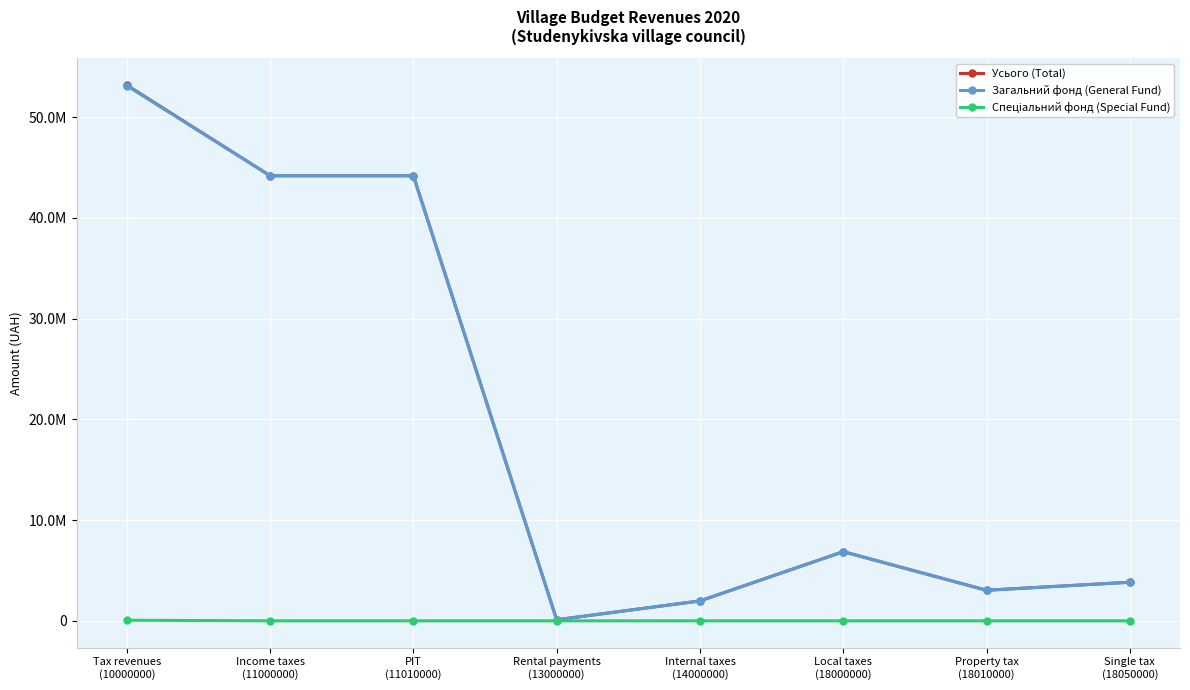

What position from the right is Internal taxes
(14000000)?

4